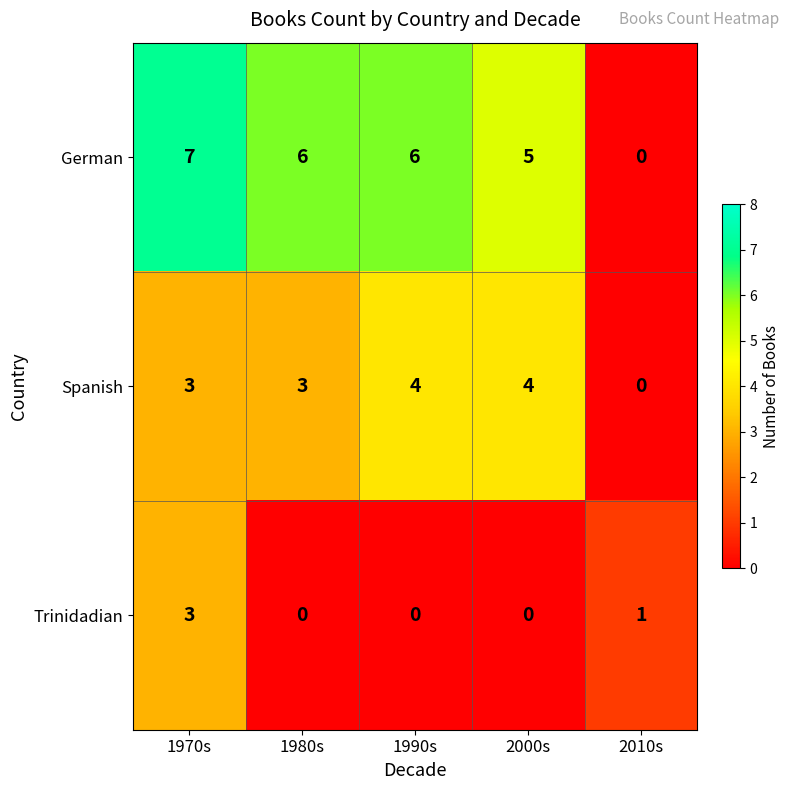

What is the difference between the second highest and minimum values in the Spanish series?

4